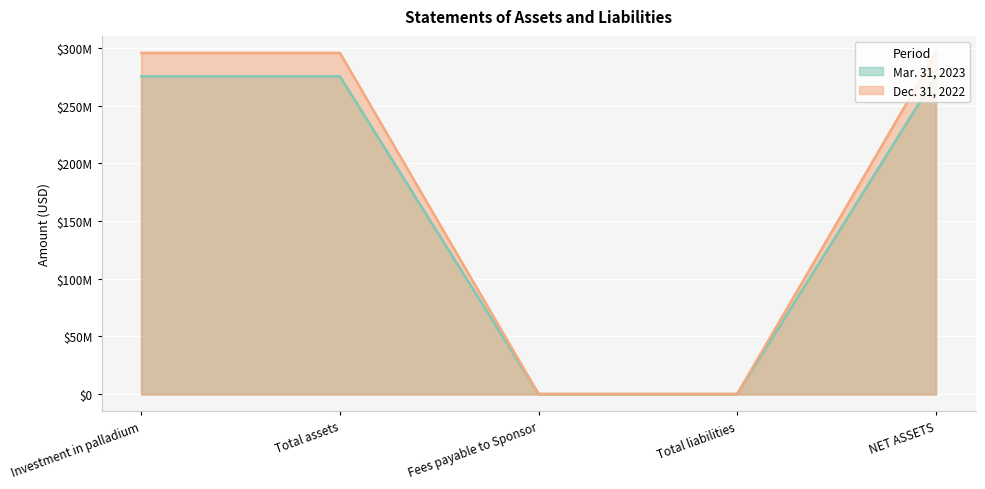

Reading right to left, what are all the values shown in this chart?

Mar. 31, 2023: NET ASSETS=275198000	Total liabilities=143000	Fees payable to Sponsor=143081	Total assets=275341000	Investment in palladium=275341000
Dec. 31, 2022: NET ASSETS=295491000	Total liabilities=147000	Fees payable to Sponsor=146803	Total assets=295638000	Investment in palladium=295638000